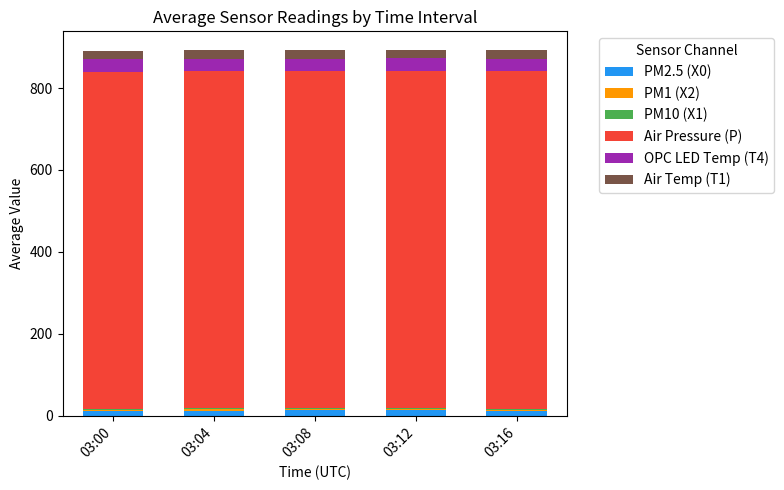

Rank the categories by PM10 (X1) value from lowest to highest.

03:12, 03:00, 03:08, 03:16, 03:04